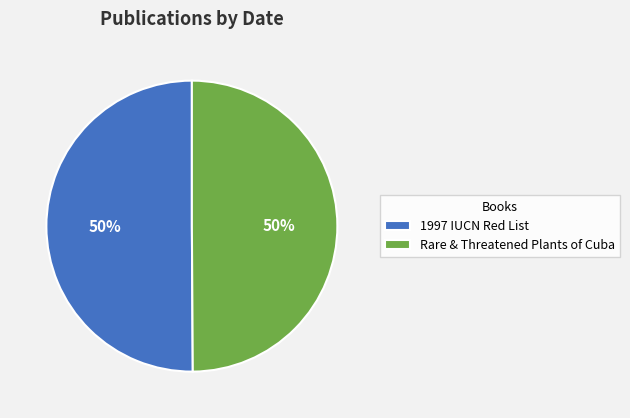

Is the sum of Rare & Threatened Plants of Cuba and 1997 IUCN Red List greater than half?

Yes